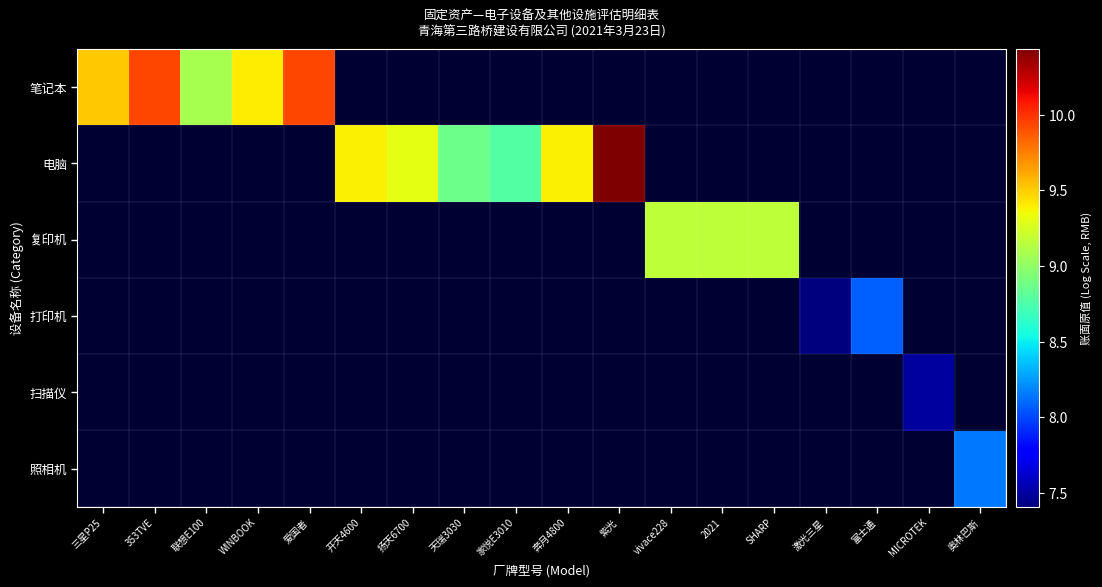

At how many categories does at least one series exceed 7?

18